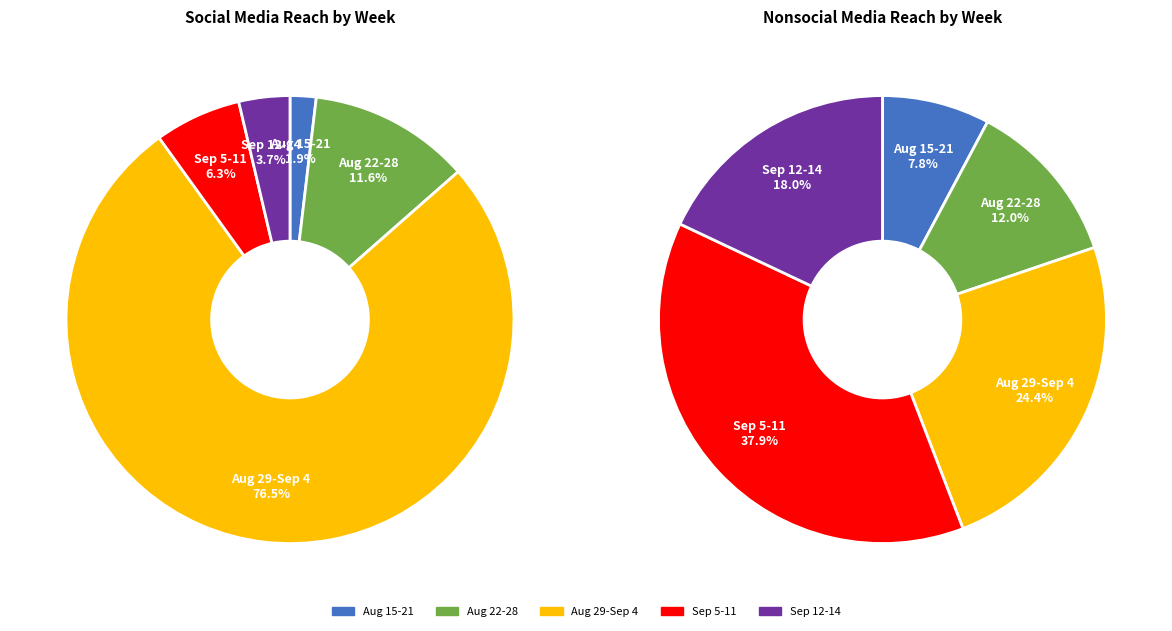

Rank the series by their maximum value, from lowest to highest.

Nonsocial Media Reach, Social Media Reach